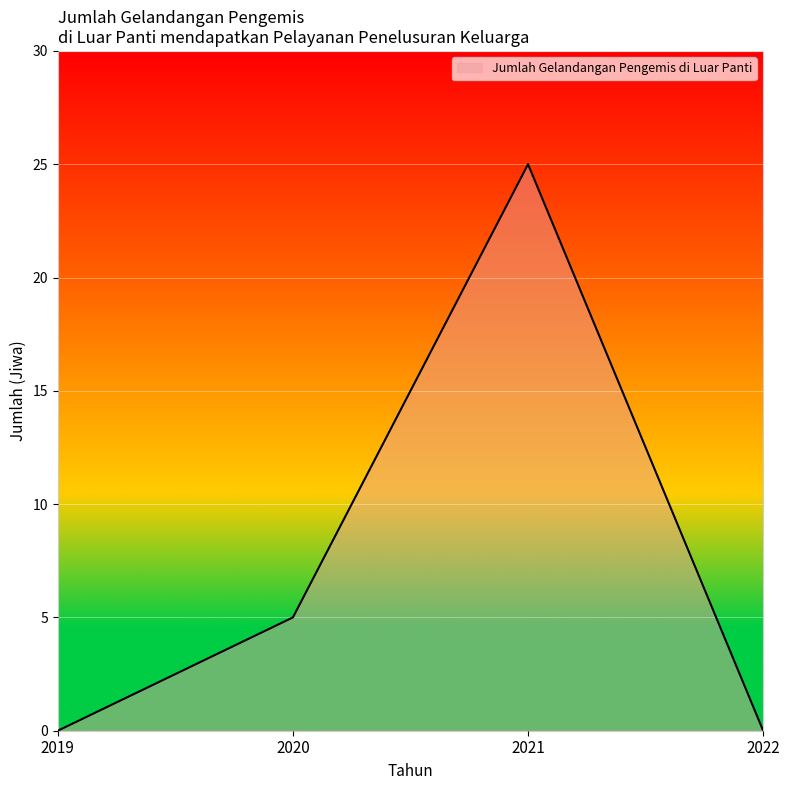

Does the chart display data point markers on the line(s)?

No